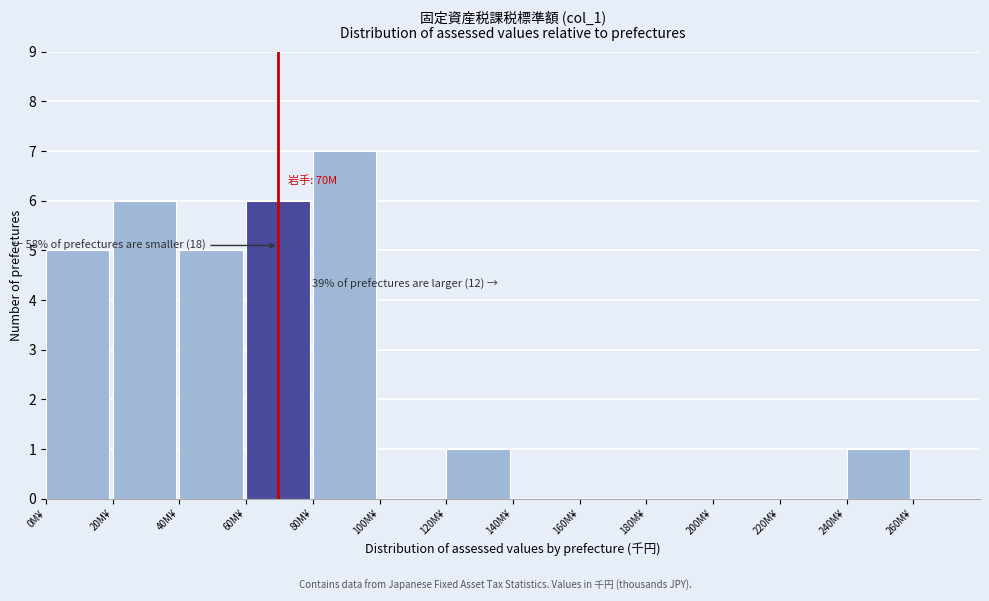

Reading left to right, extract all data points from this chart.

0M¥=5	20M¥=6	40M¥=5	60M¥=6	80M¥=7	100M¥=0	120M¥=1	140M¥=0	160M¥=0	180M¥=0	200M¥=0	220M¥=0	240M¥=1	260M¥=0